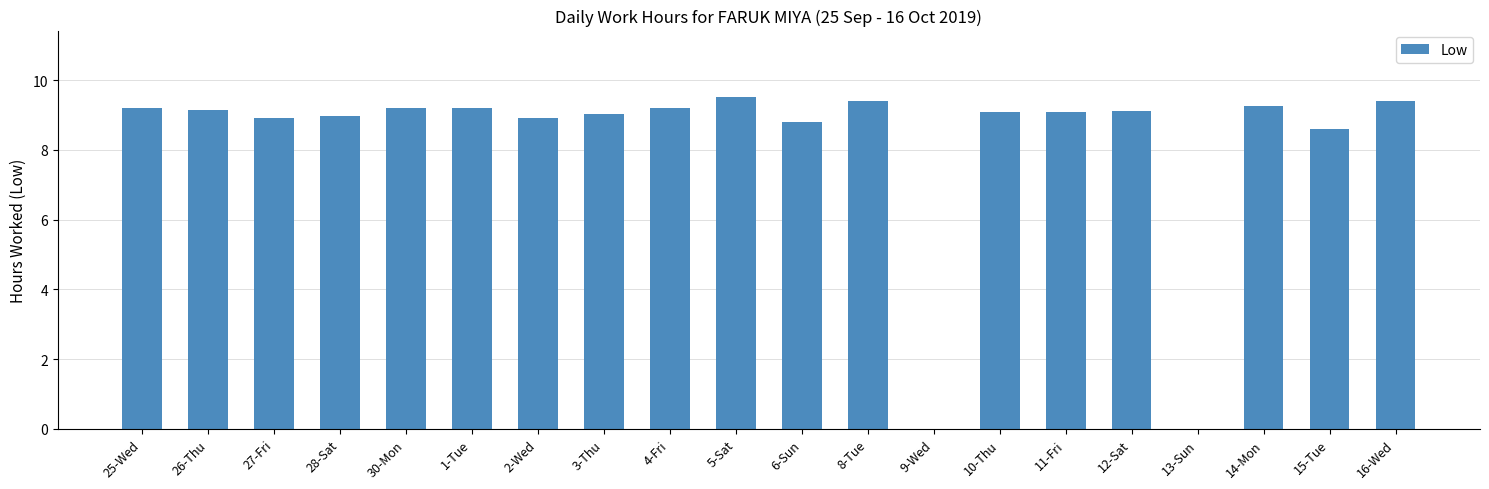

Which has a higher value, 1-Tue or 8-Tue?

8-Tue